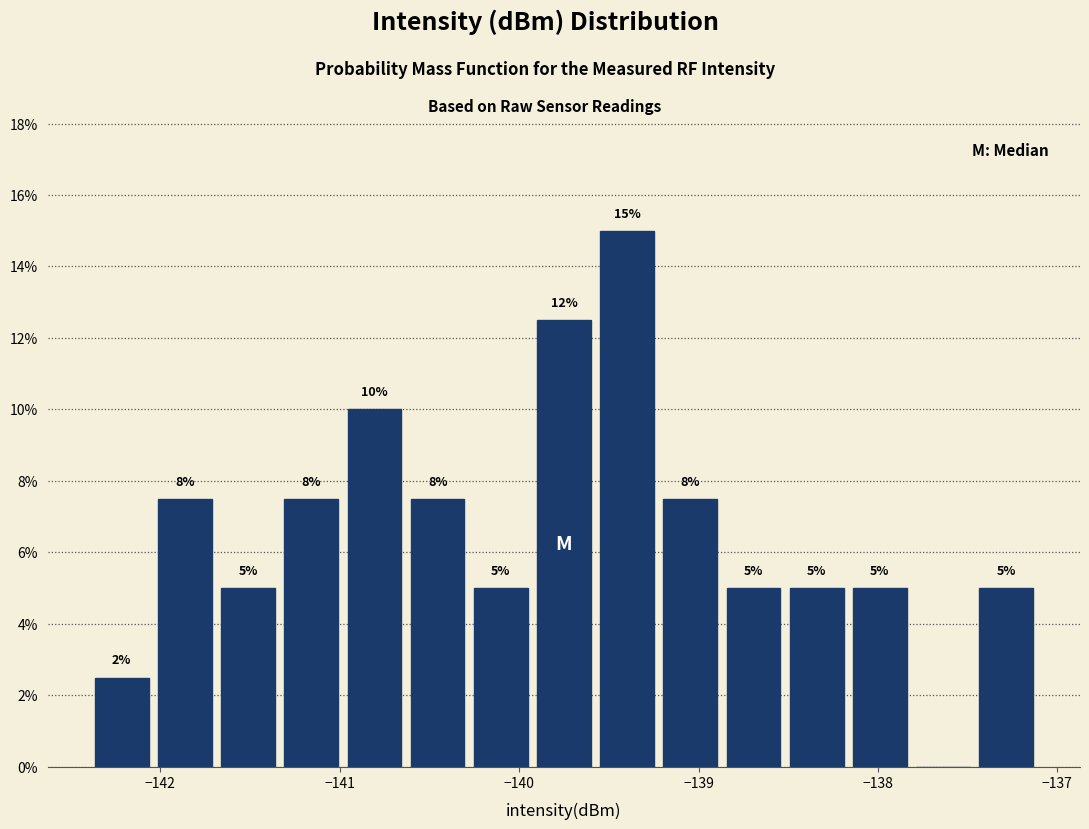

Around what value on the x-axis is the tallest bar? Give the approximate position of its centre, as read against the axis.

-139.4